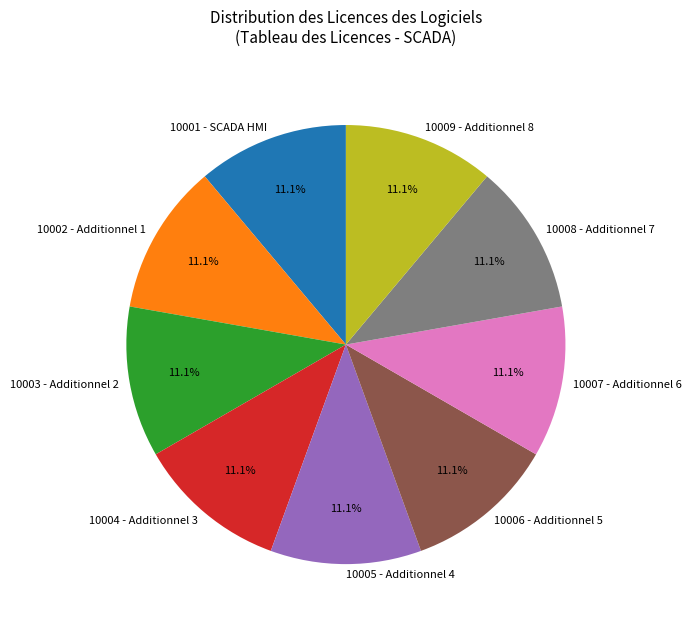

To the nearest percent, what is the average slice percentage?

11%